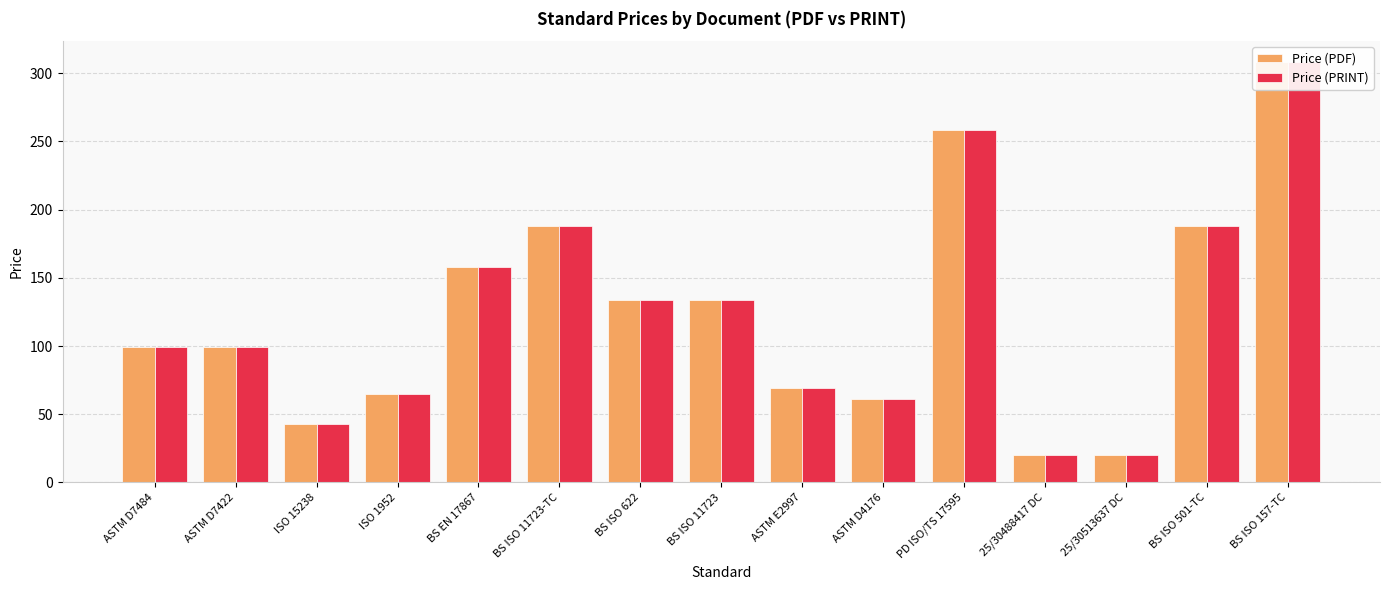

What is the label of the 9th bar from the left?

ASTM E2997